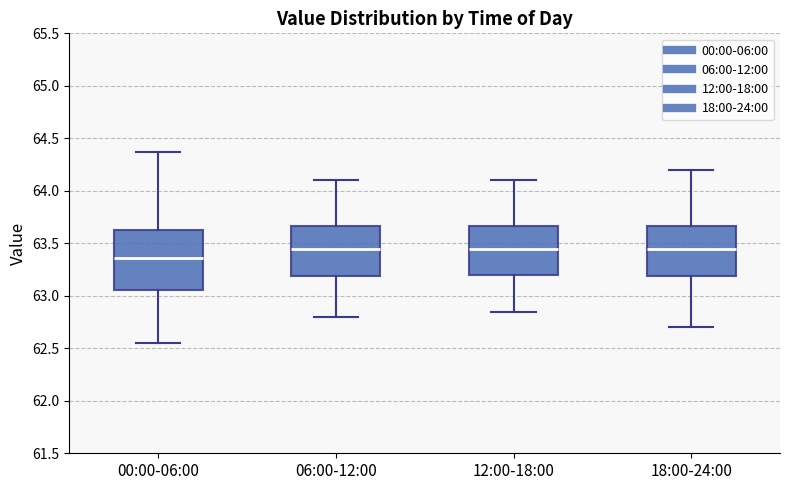

Where does the median line of the box for 18:00-24:00 sit on the y-axis? The values are not printed on the chart, so give them approximately, as read against the axis.

63.45